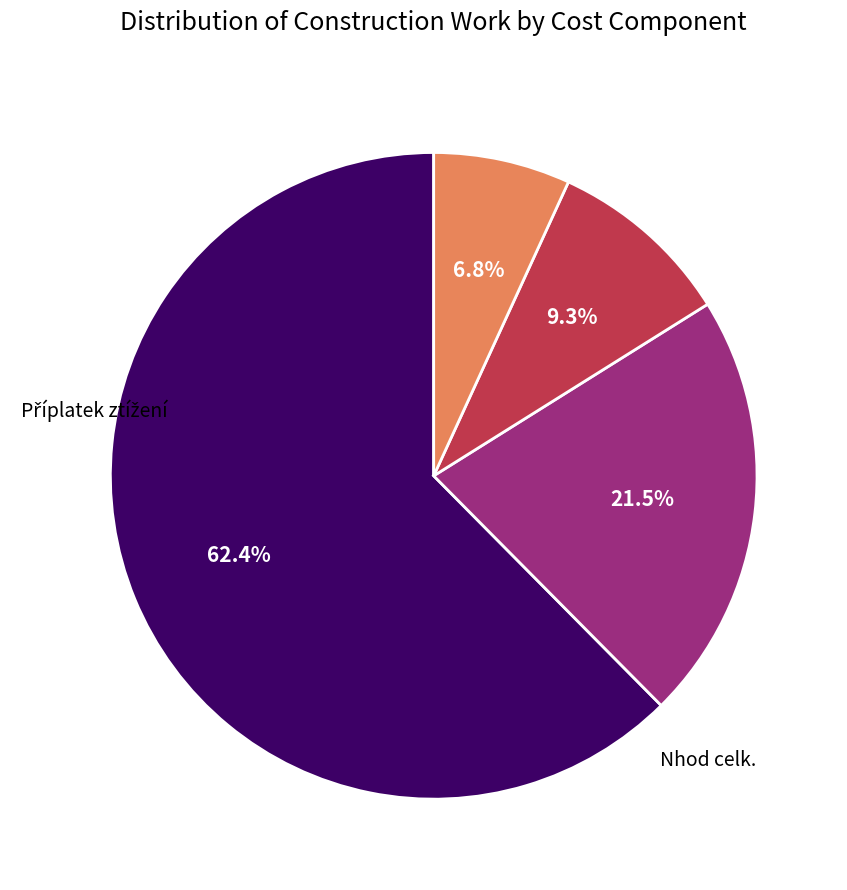

To the nearest percent, what is the combined percentage of Hmotnost celk. and Nhod celk.?

31%